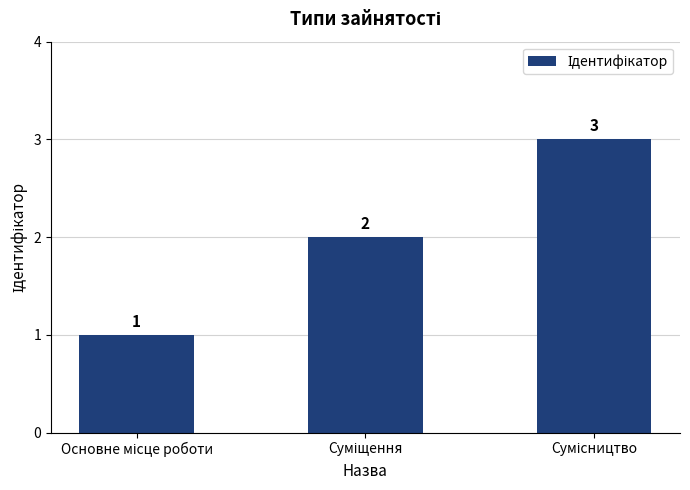

What is the sum of all values?

6